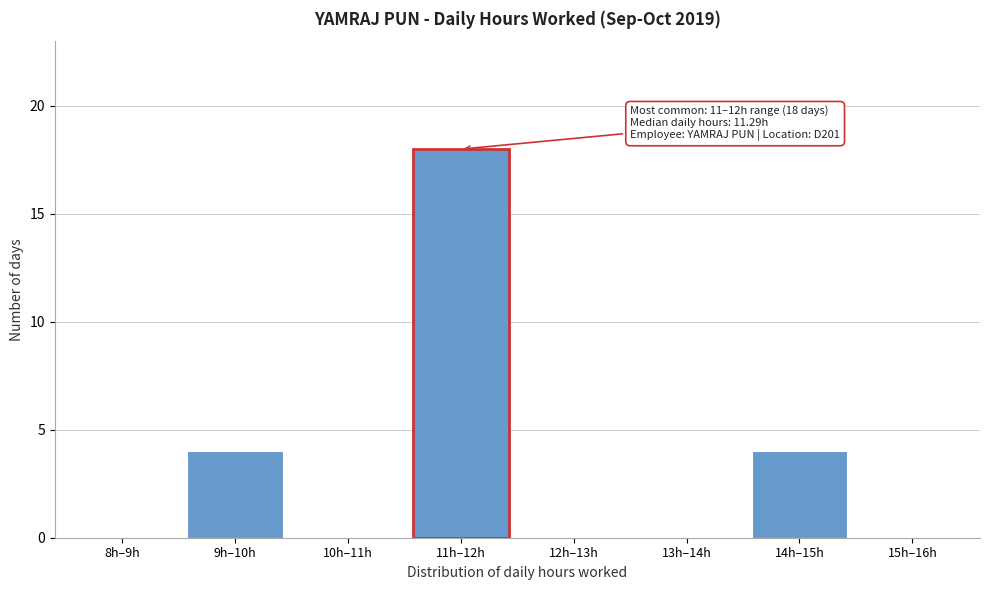

Reading right to left, extract all data points from this chart.

15h–16h=0	14h–15h=4	13h–14h=0	12h–13h=0	11h–12h=18	10h–11h=0	9h–10h=4	8h–9h=0